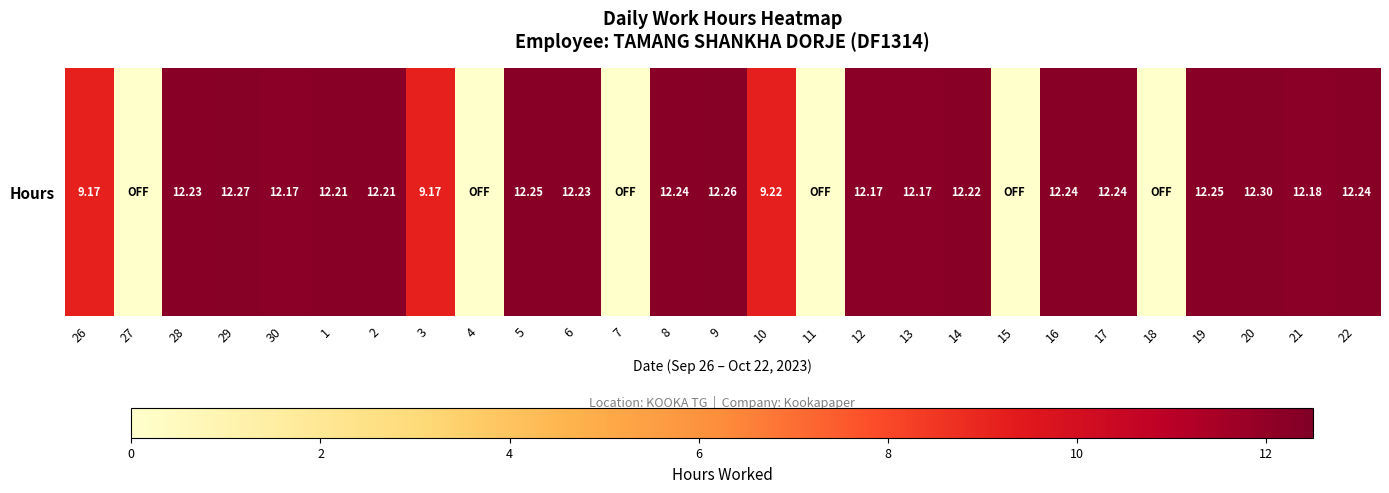

Read the value at 6.

12.2